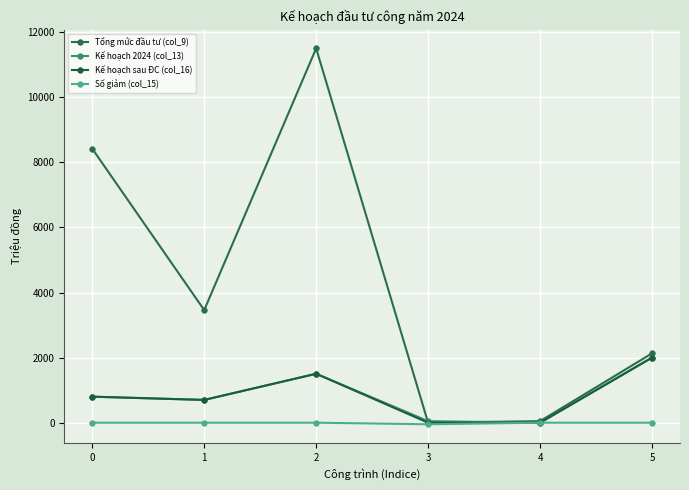

Is the value of Kế hoạch 2024 (col_13) at 2 greater than the value of Kế hoạch sau ĐC (col_16) at 5?

No